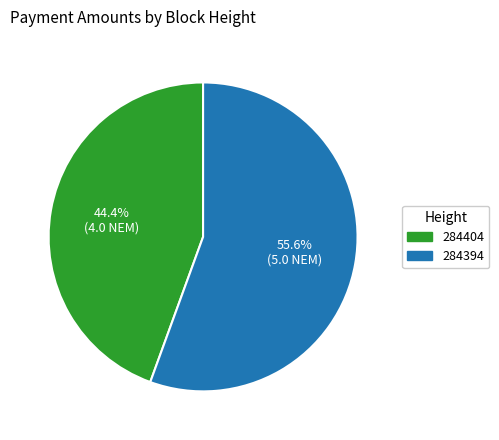

Is it true that 284394 is 56% of the pie?

True